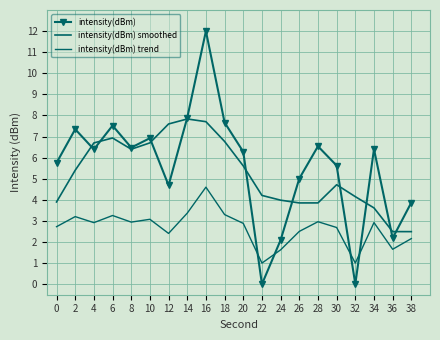

Where is the first local maximum for intensity(dBm) trend?

2